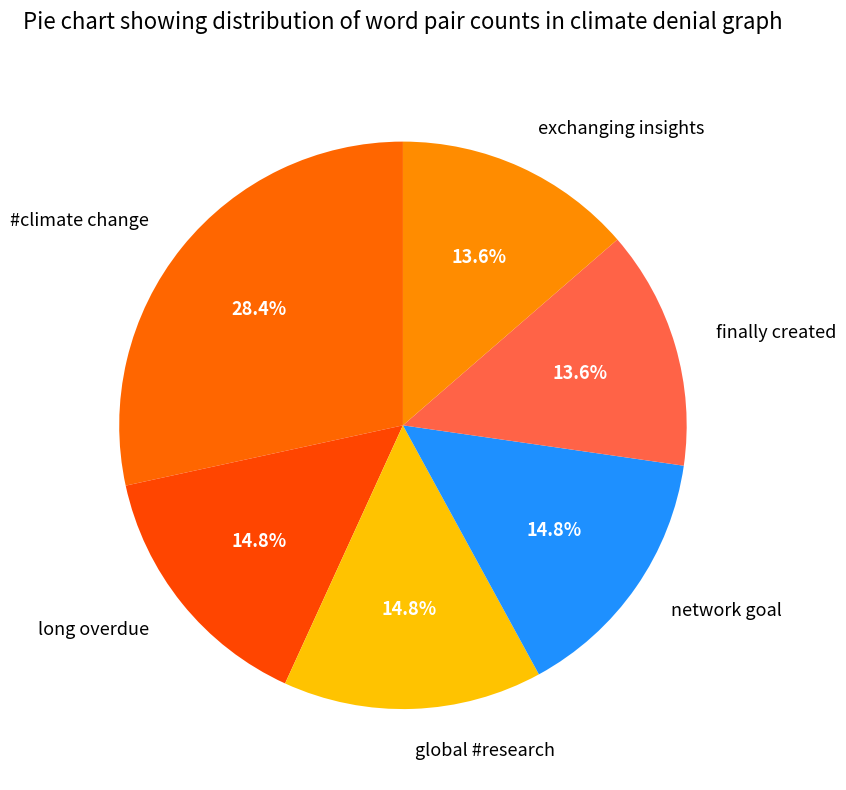

What is the largest slice in the pie chart?

#climate change